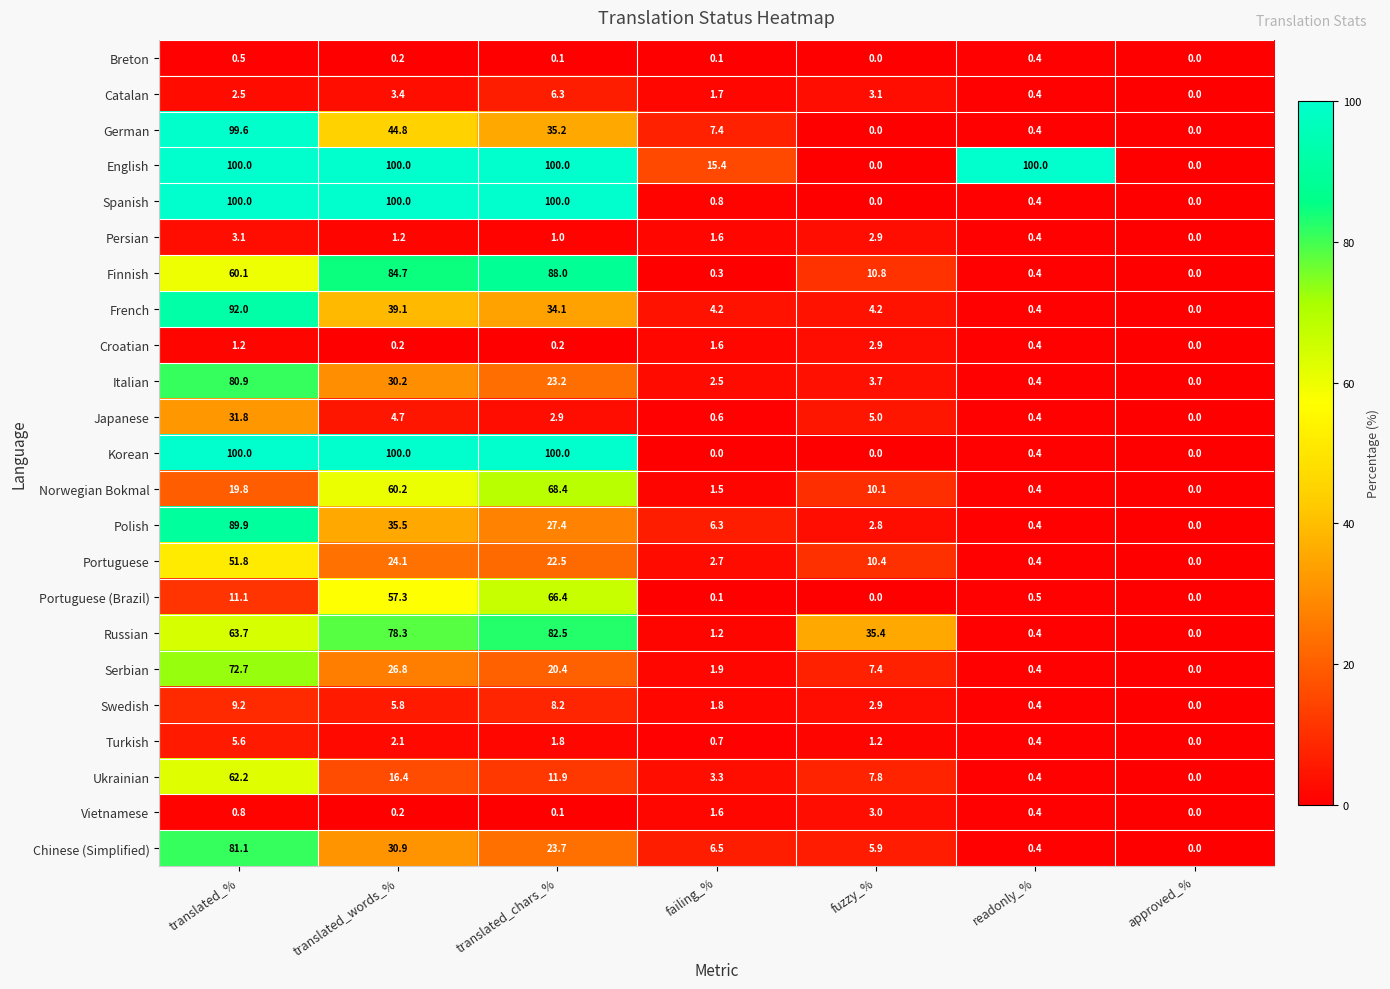

Is it true that Portuguese equals 51.8 at translated_%?

True